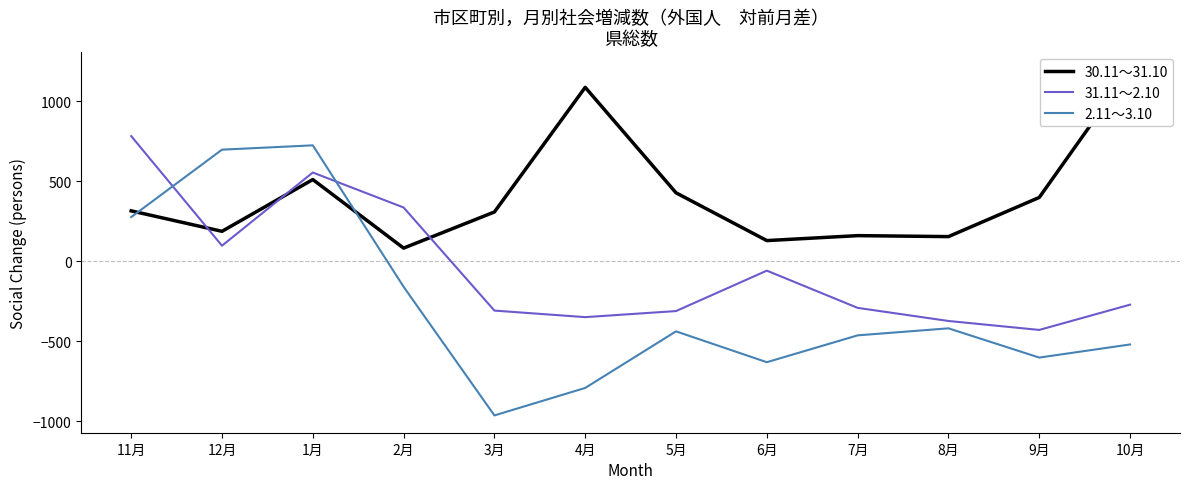

Where is 2.11～3.10 nearest to the value -120?

2月